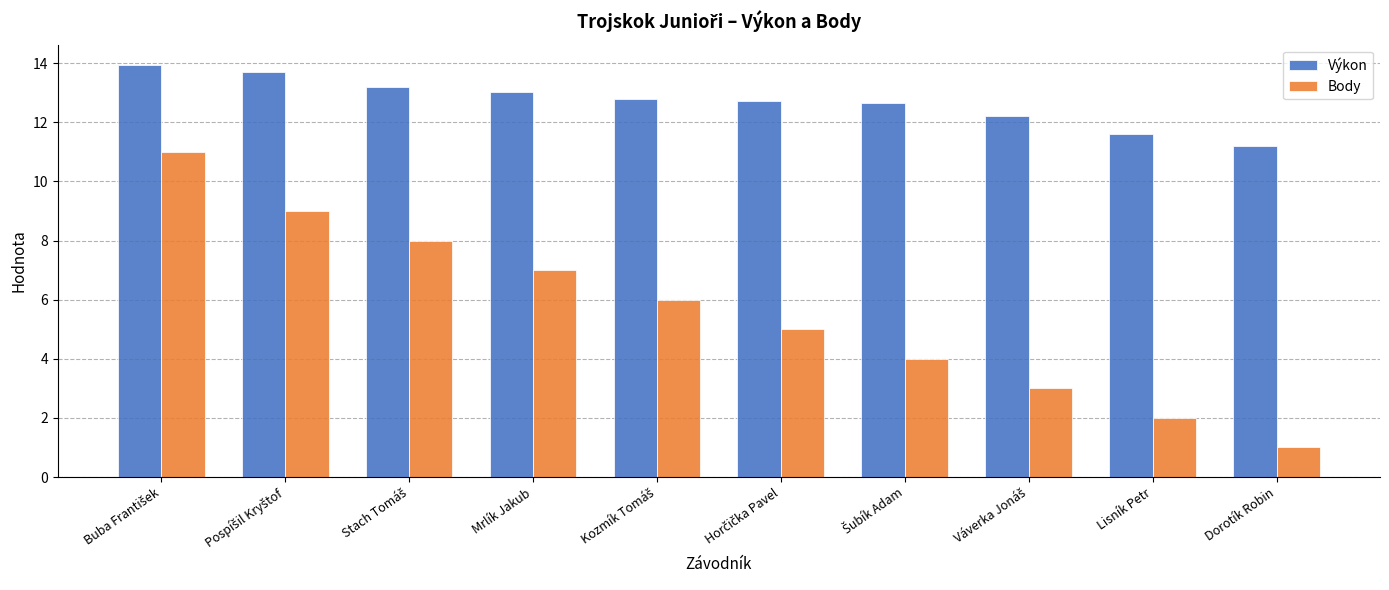

Which series has the widest spread of values?

Body